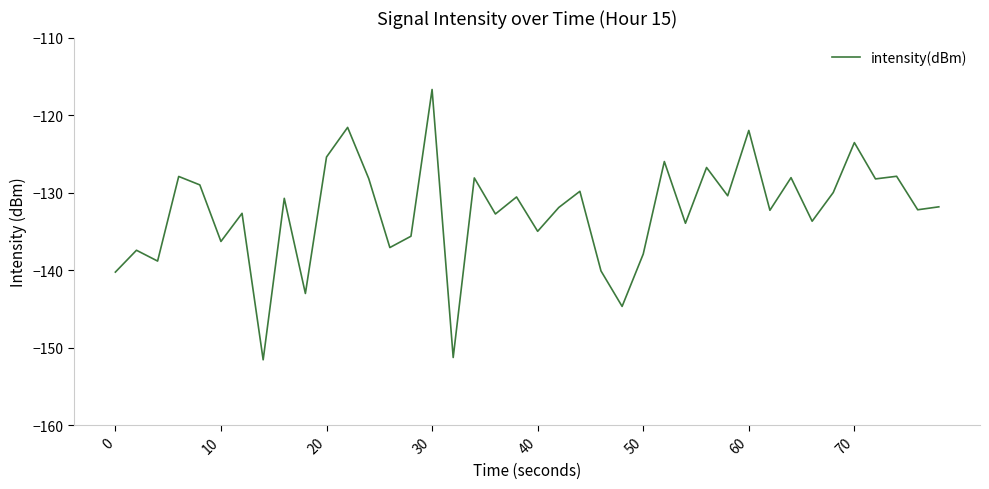

What is the difference between the maximum and minimum values?

34.9